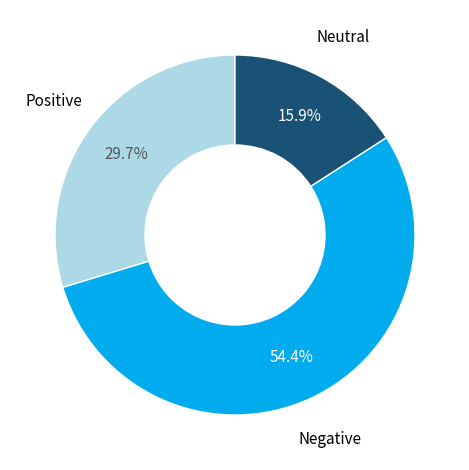

How many segments does this pie chart have?

3